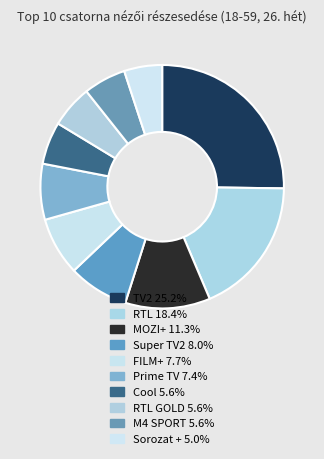

To the nearest percent, what is the difference between the largest and smallest slice percentages?

20%